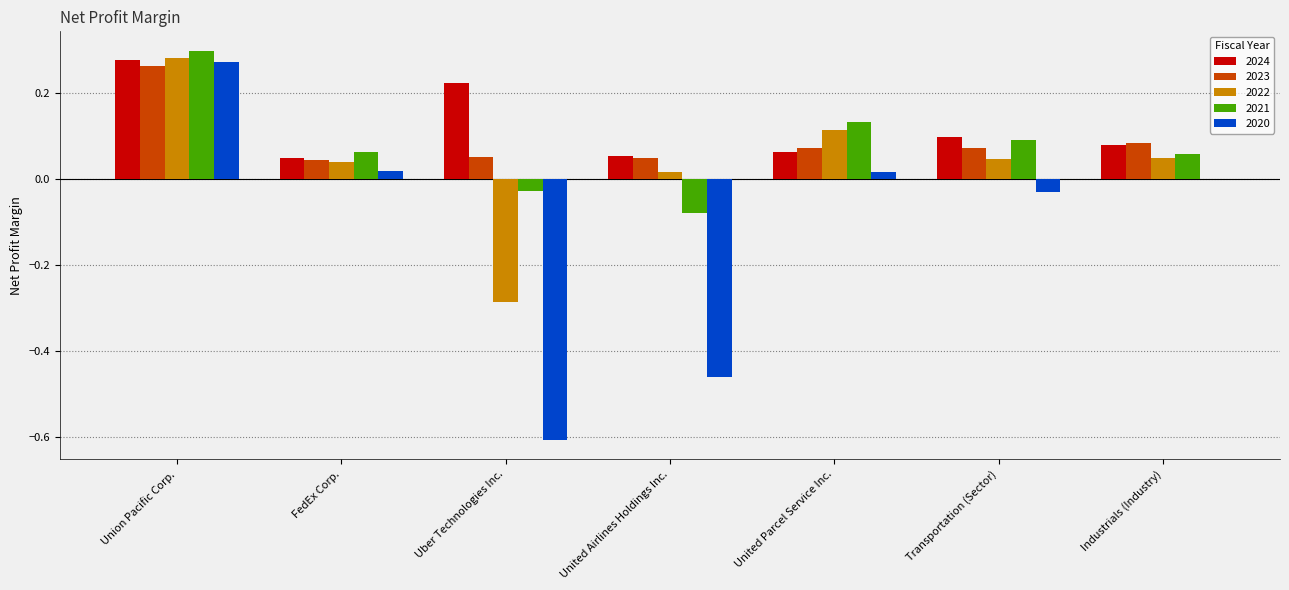

What is the sum of all 2020 values?

-0.8